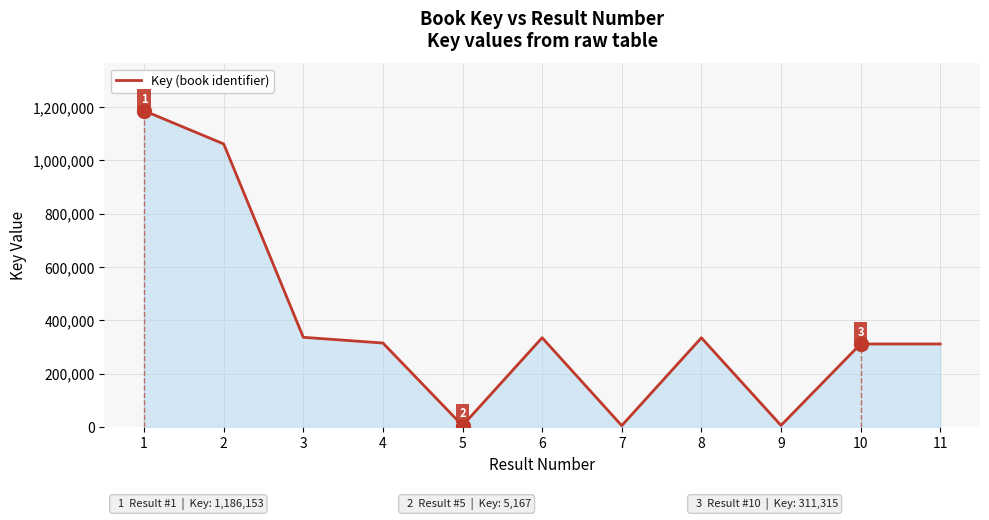

The chart shows a value of 336370 at 3. True or false?

True